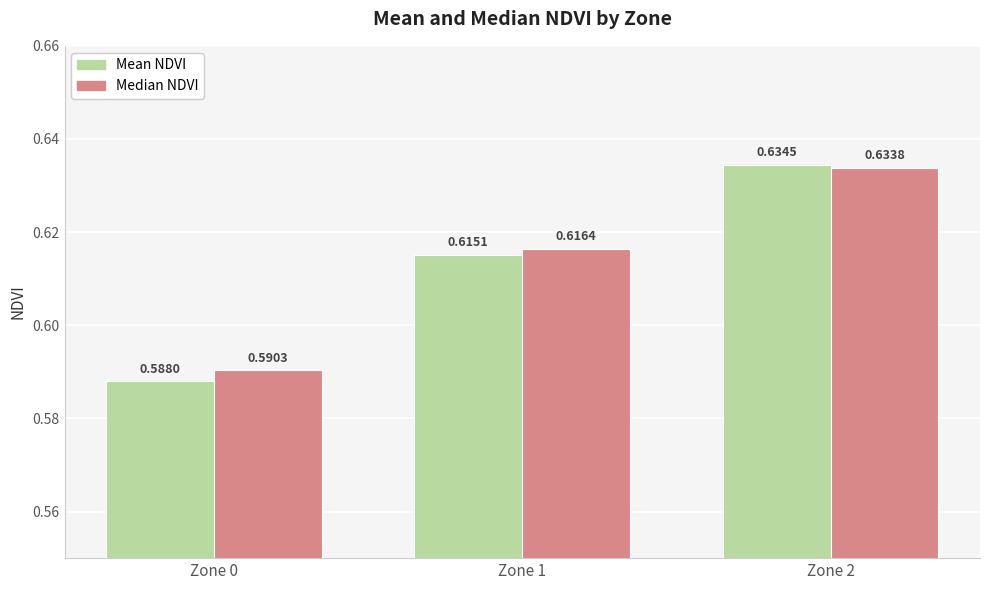

Rank the series at Zone 2 from highest to lowest value.

Mean NDVI, Median NDVI